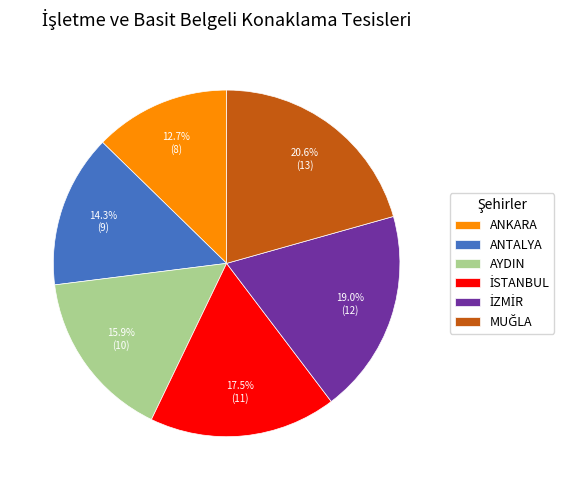

Approximately how many times larger is the value at ANKARA compared to ANTALYA?

0.9